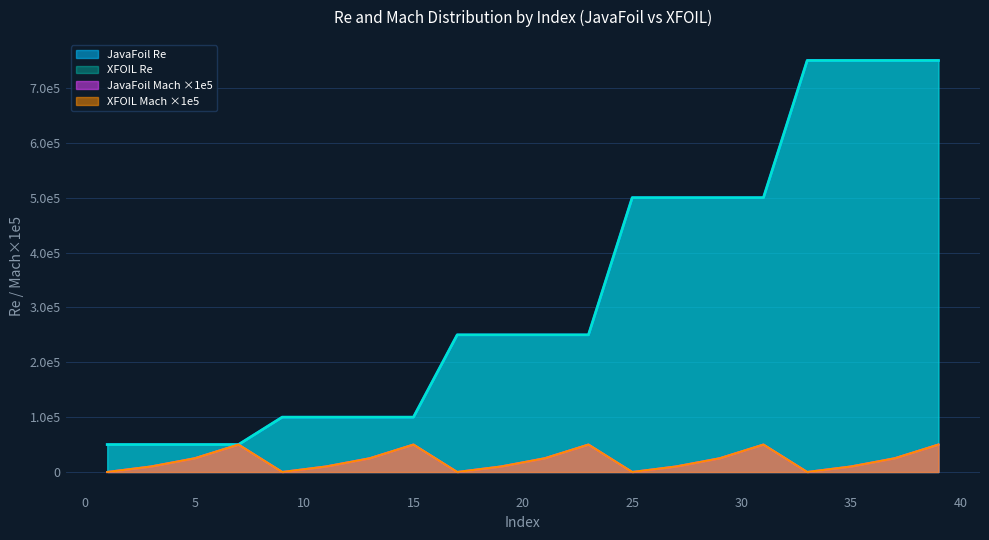

True or false: XFOIL Re and XFOIL Mach cross at least once.

False